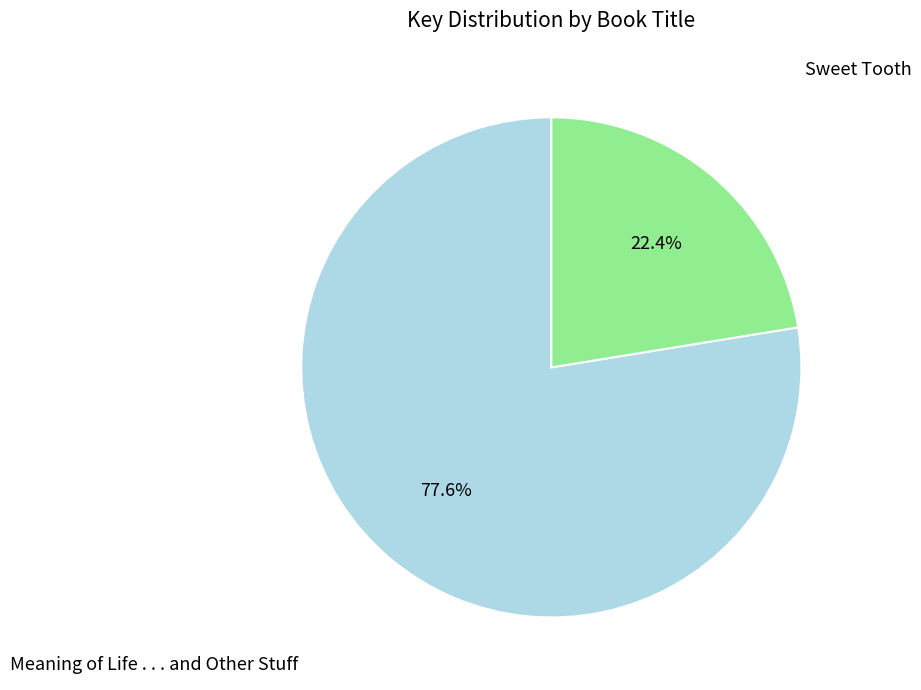

Is there a majority slice in this chart?

Yes